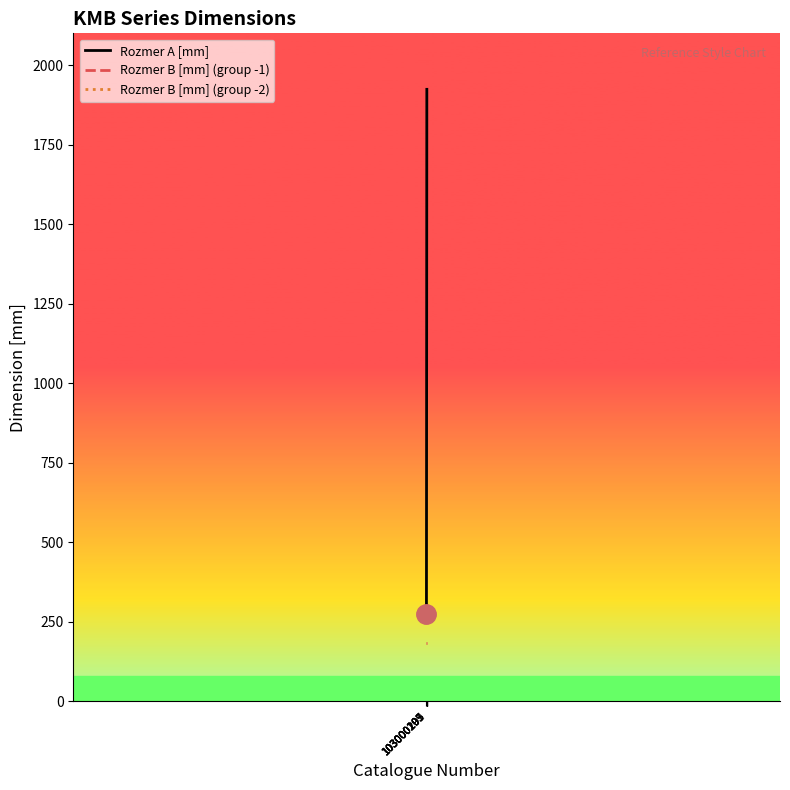

What is the maximum value for Rozmer A [mm]?

1924